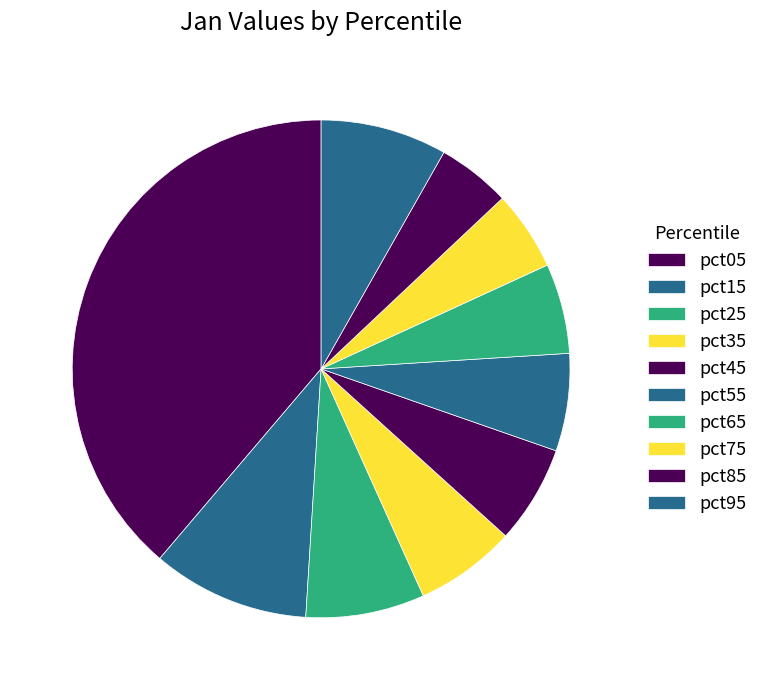

What percentage is the pct95 slice, to the nearest percent?

8%